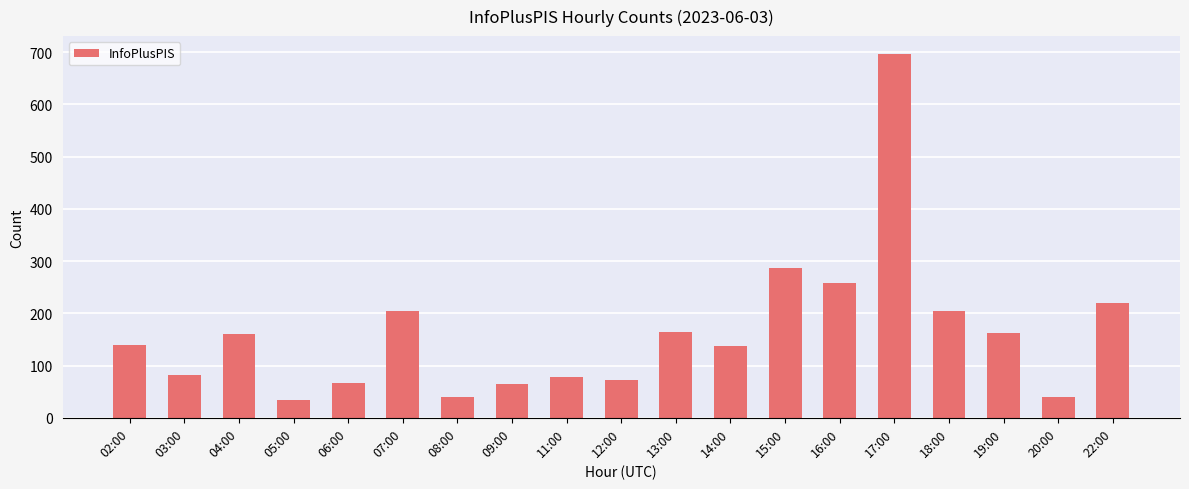

Where is the data nearest to the value 365?

15:00